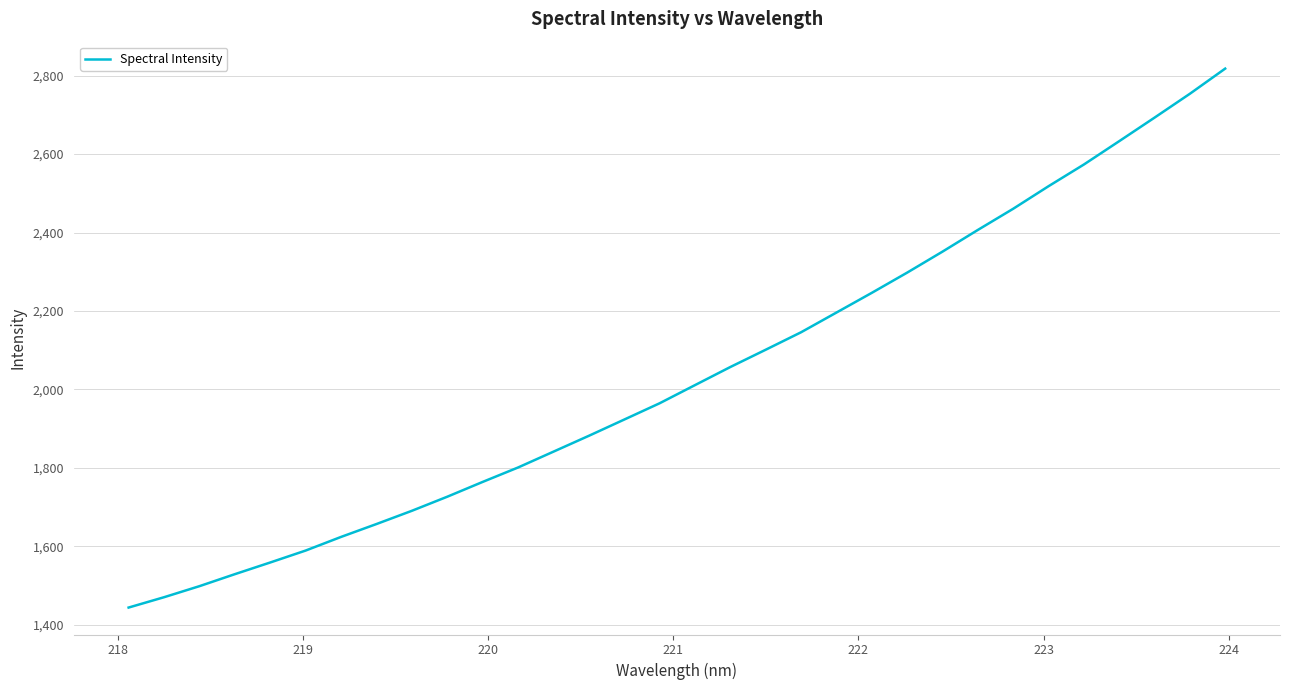

What is the difference between the second highest and minimum values?

1309.8